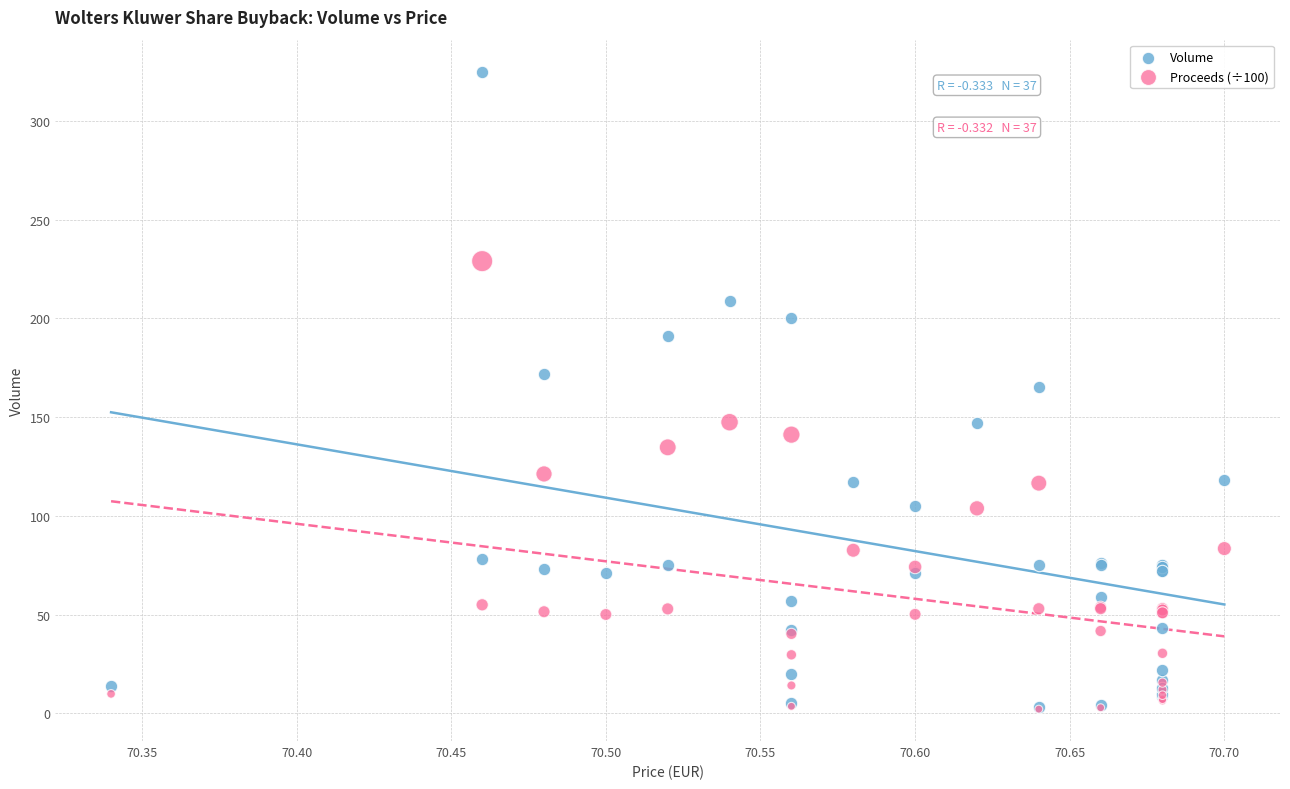

Which series contains the highest Y value?

Volume